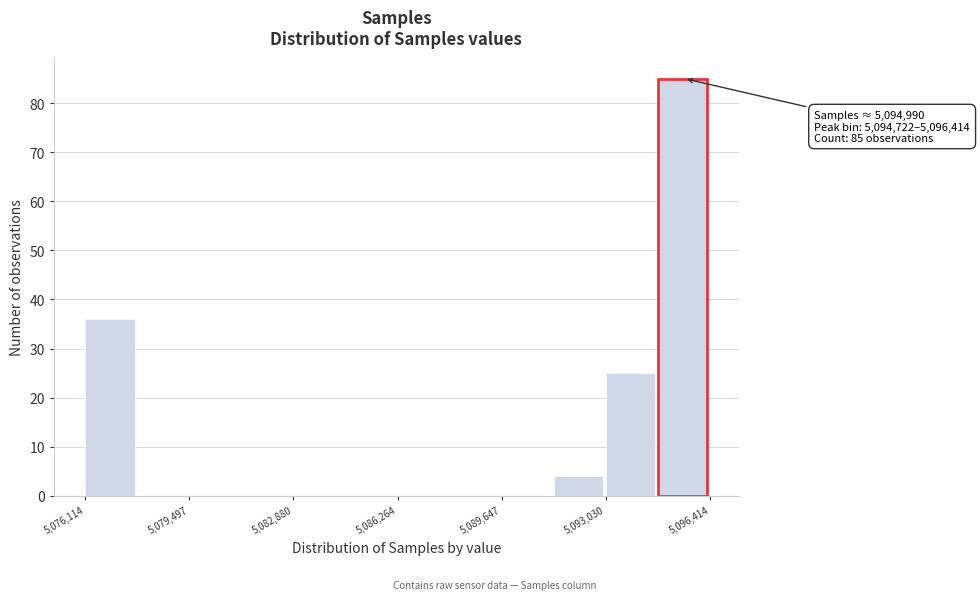

Read against the x-axis, roughly where is the centre of the tallest bar?

5095500